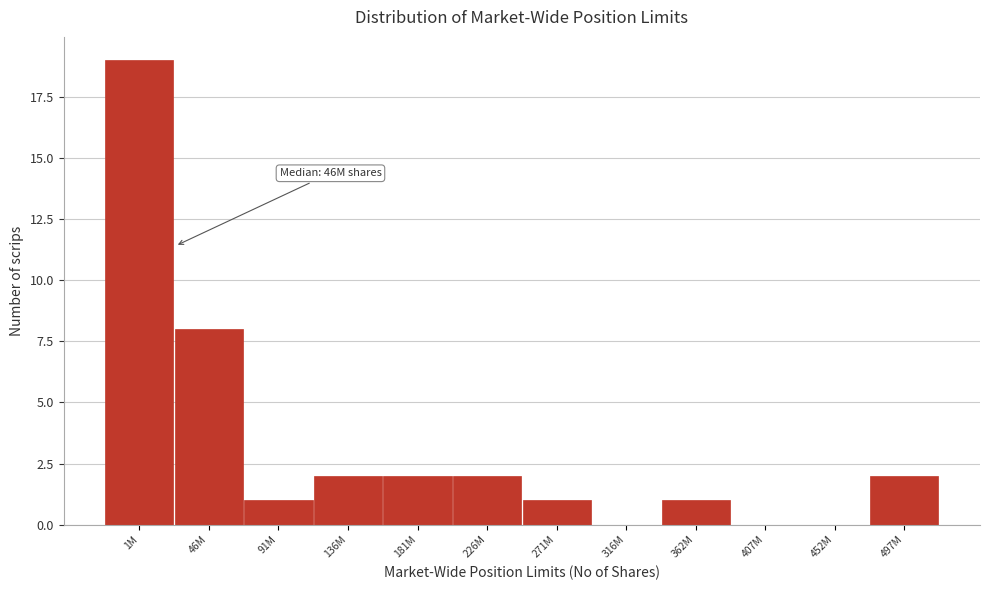

Reading left to right, extract all data points from this chart.

1M=19	46M=8	91M=1	136M=2	181M=2	226M=2	271M=1	316M=0	362M=1	407M=0	452M=0	497M=2